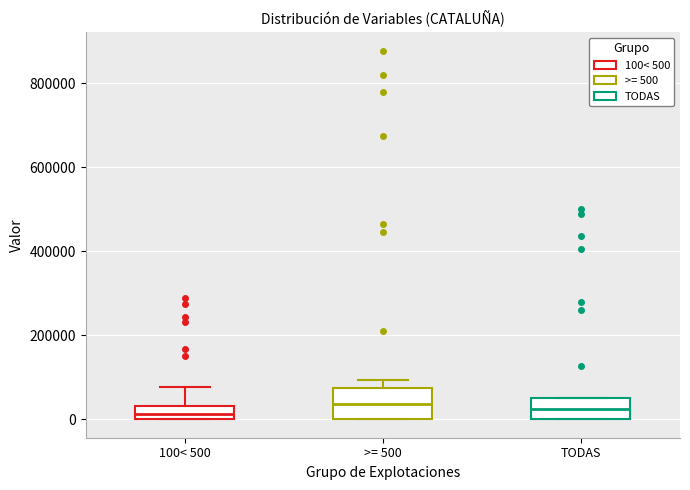

Comparing the boxes themselves (not the whiskers), which one is the tallest?

>= 500